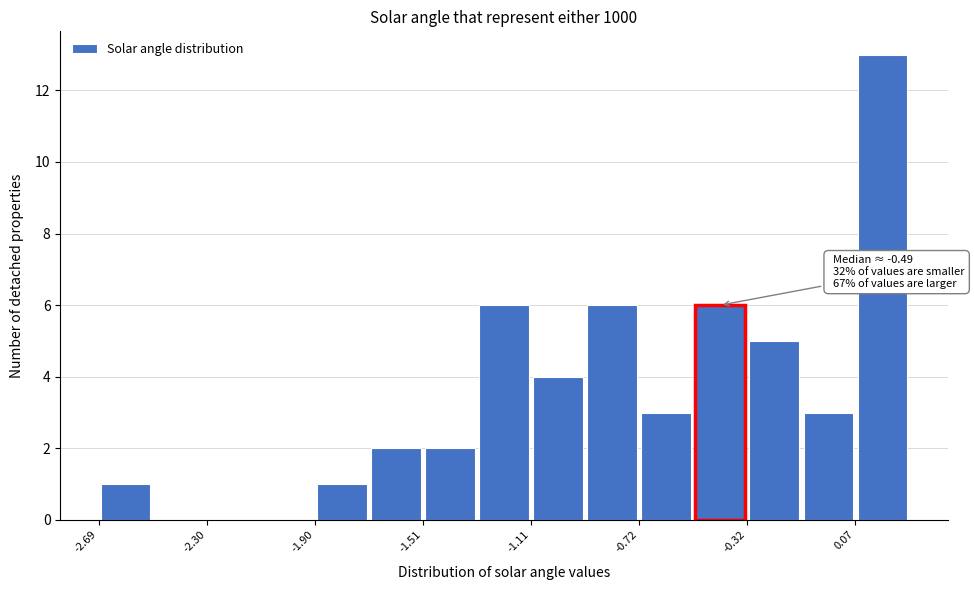

Read against the x-axis, roughly where is the centre of the tallest bar?

0.15